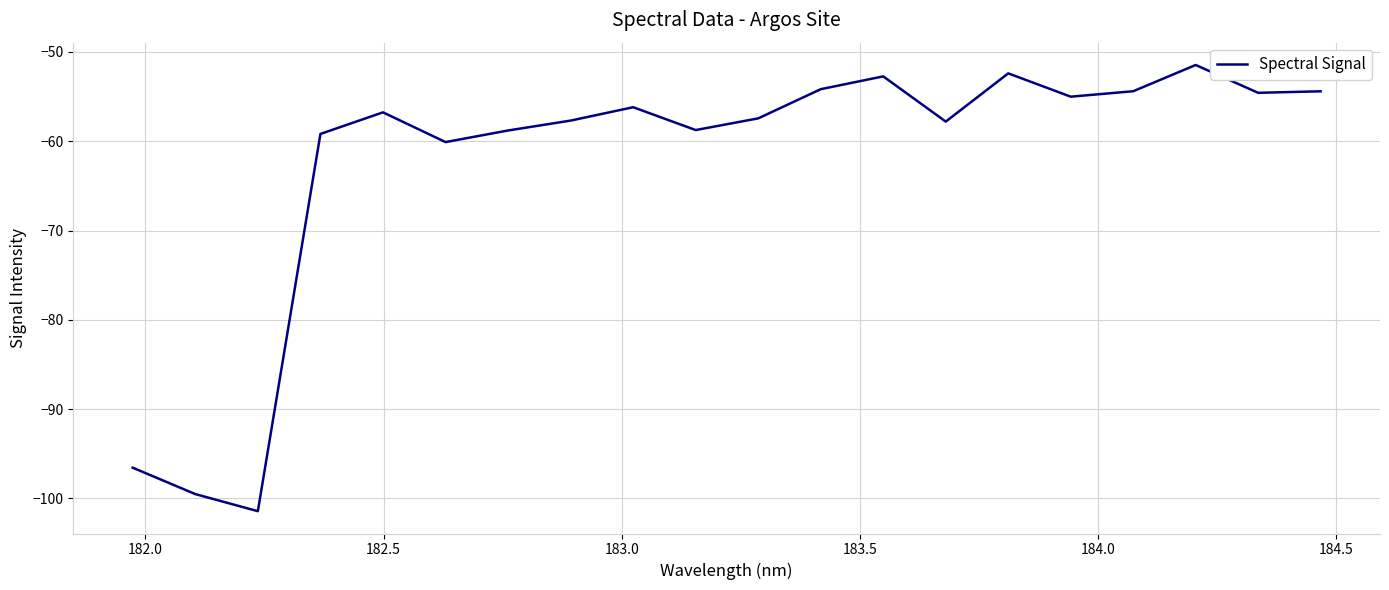

What is the difference between the maximum and minimum values?

50.0